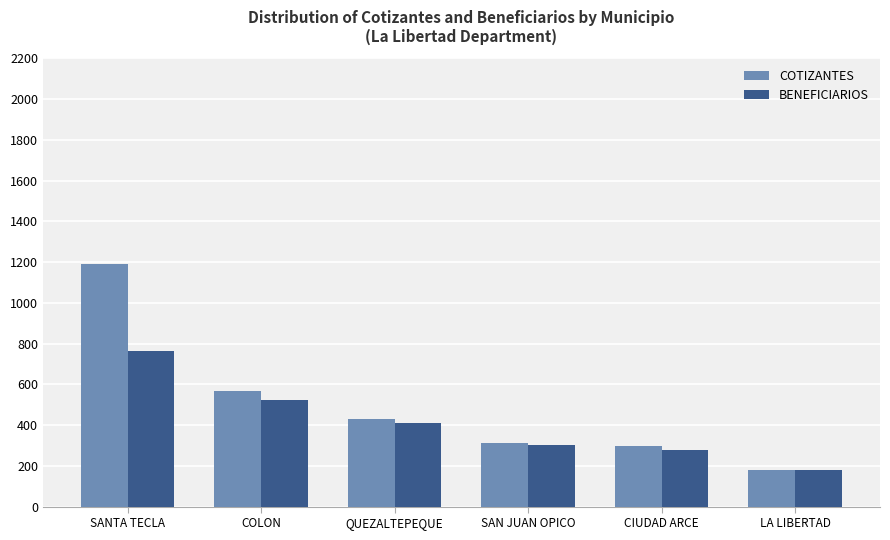

What is the label of the 3rd bar from the right?

SAN JUAN OPICO